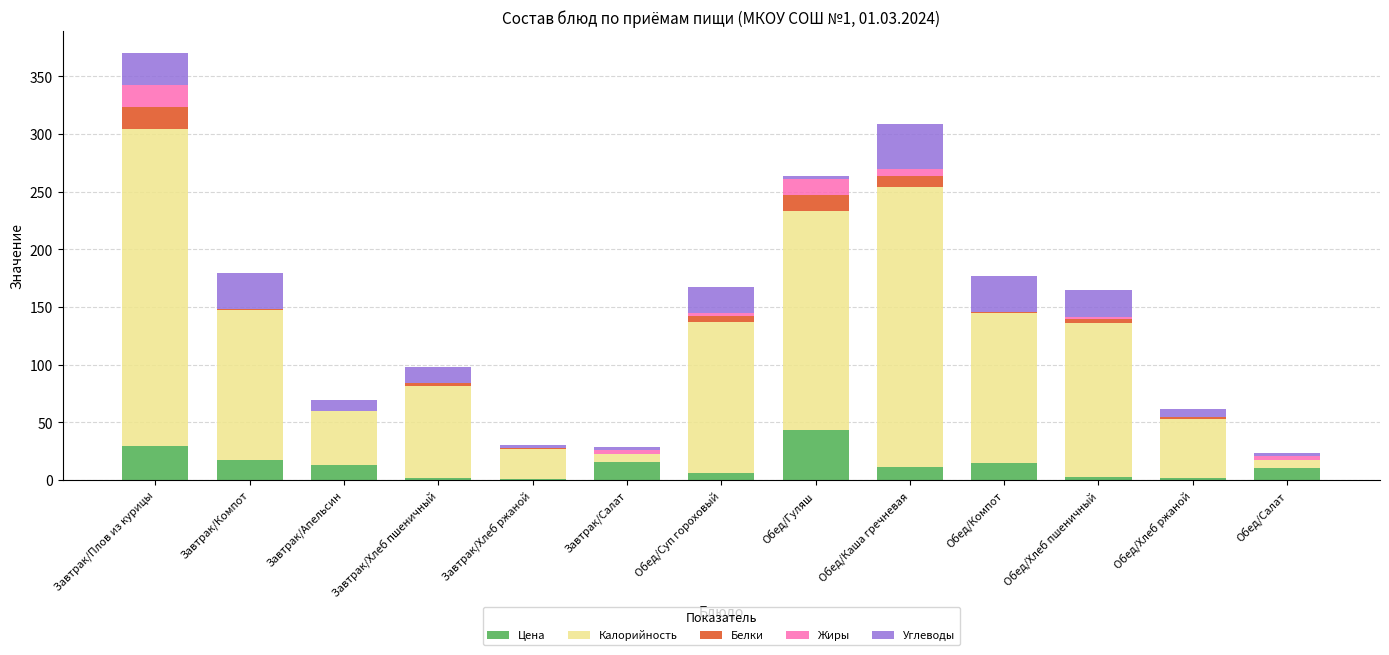

At which category is the sum across all series the highest?

Завтрак/Плов из курицы